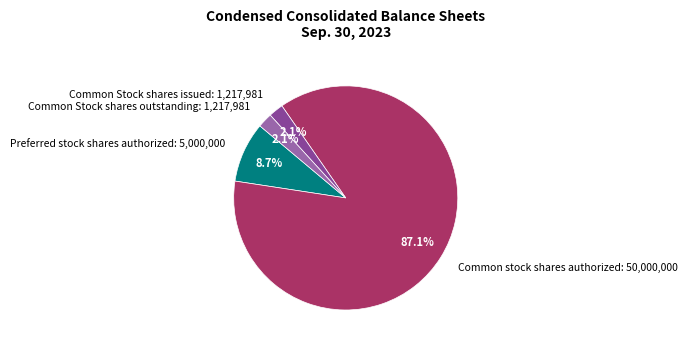

Which category has the biggest portion of the pie?

Common stock shares authorized